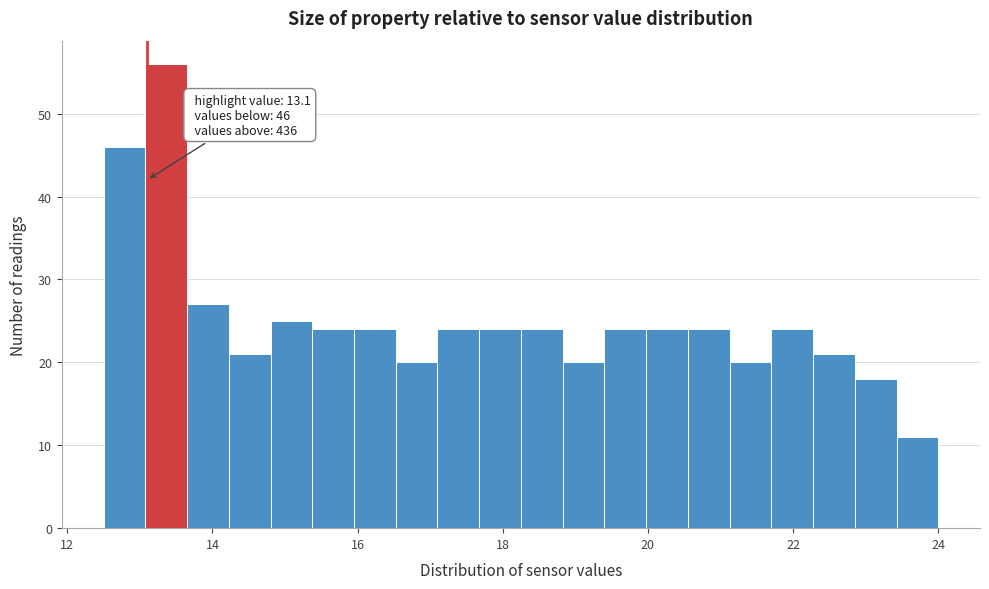

Around what value on the x-axis is the tallest bar? Give the approximate position of its centre, as read against the axis.

13.4